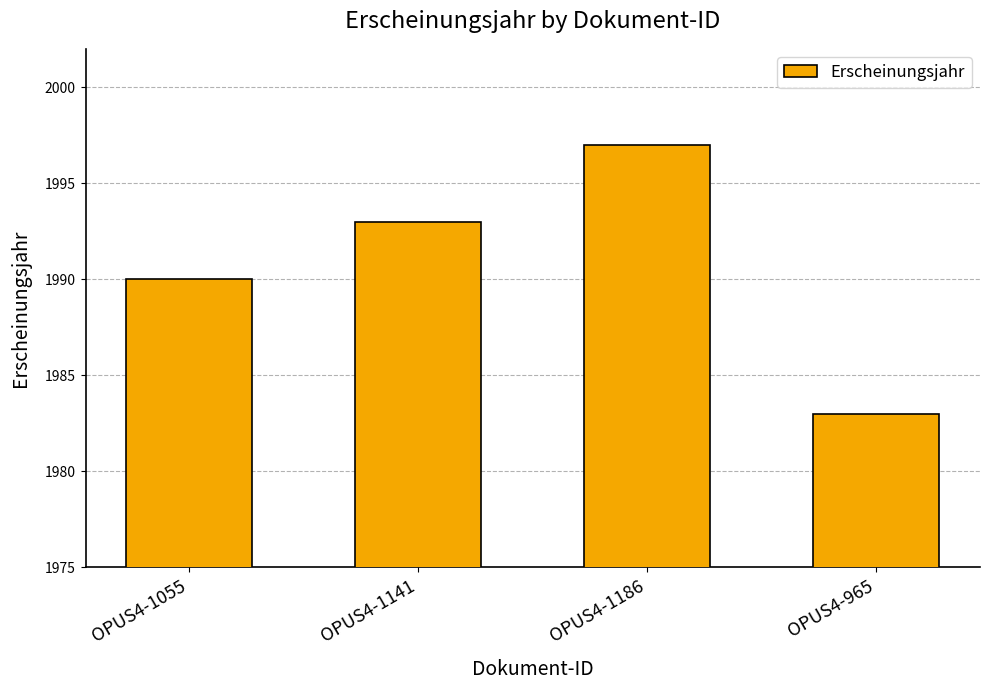

What is the change in value from OPUS4-1055 to OPUS4-965?

-7